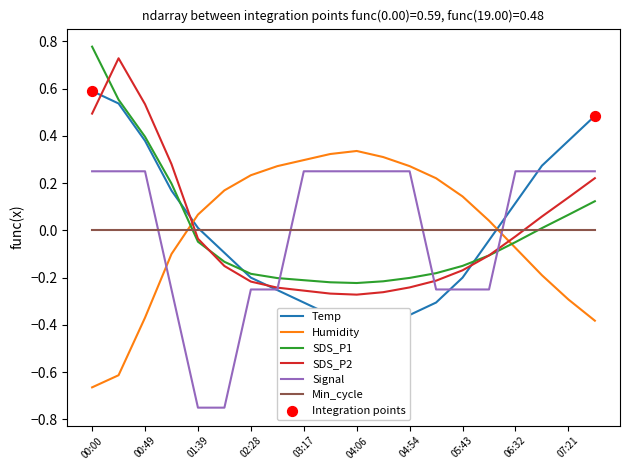

Is the value of SDS_P1 at 07:21 greater than the value of Signal at 04:30?

No